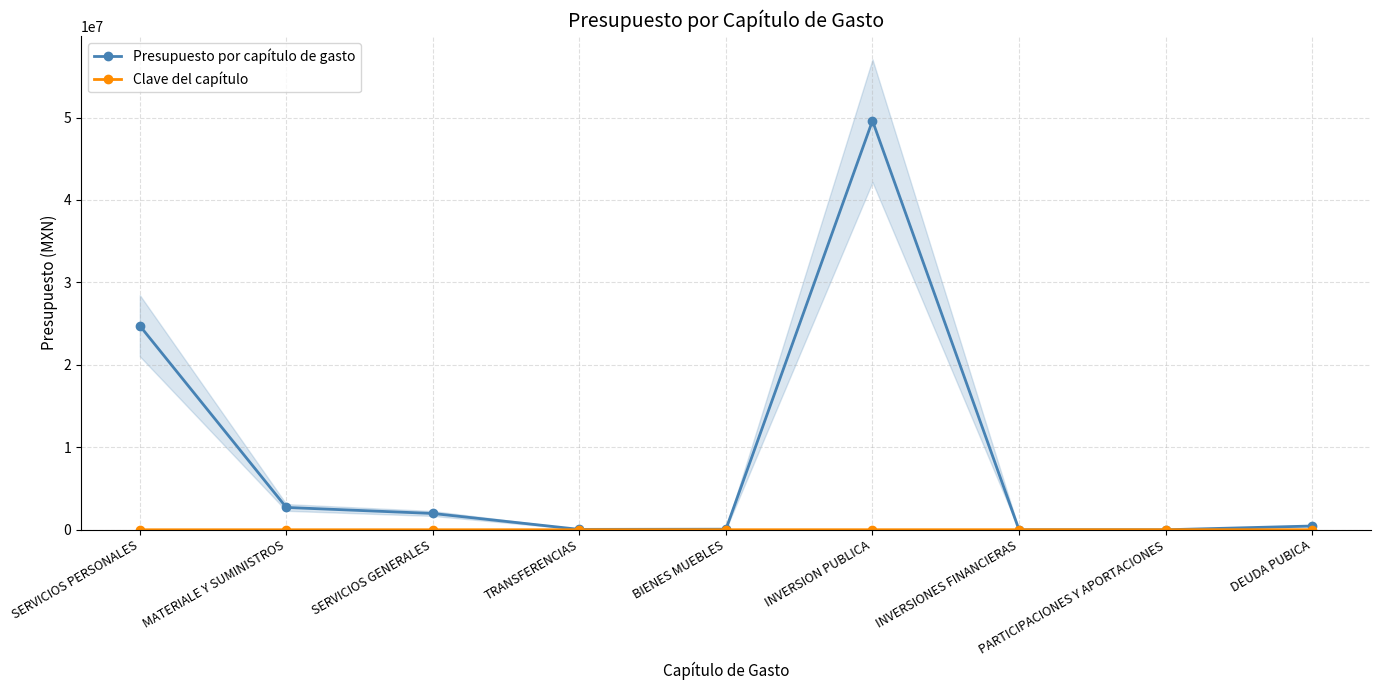

List the labels in order of Clave del capítulo value, largest first.

DEUDA PUBICA, PARTICIPACIONES Y APORTACIONES, INVERSIONES FINANCIERAS, INVERSION PUBLICA, BIENES MUEBLES, TRANSFERENCIAS, SERVICIOS GENERALES, MATERIALE Y SUMINISTROS, SERVICIOS PERSONALES